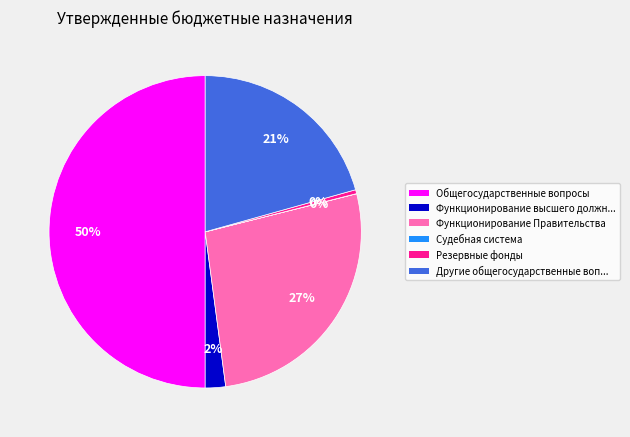

To the nearest percent, what is the difference between the largest and smallest slice percentages?

50%